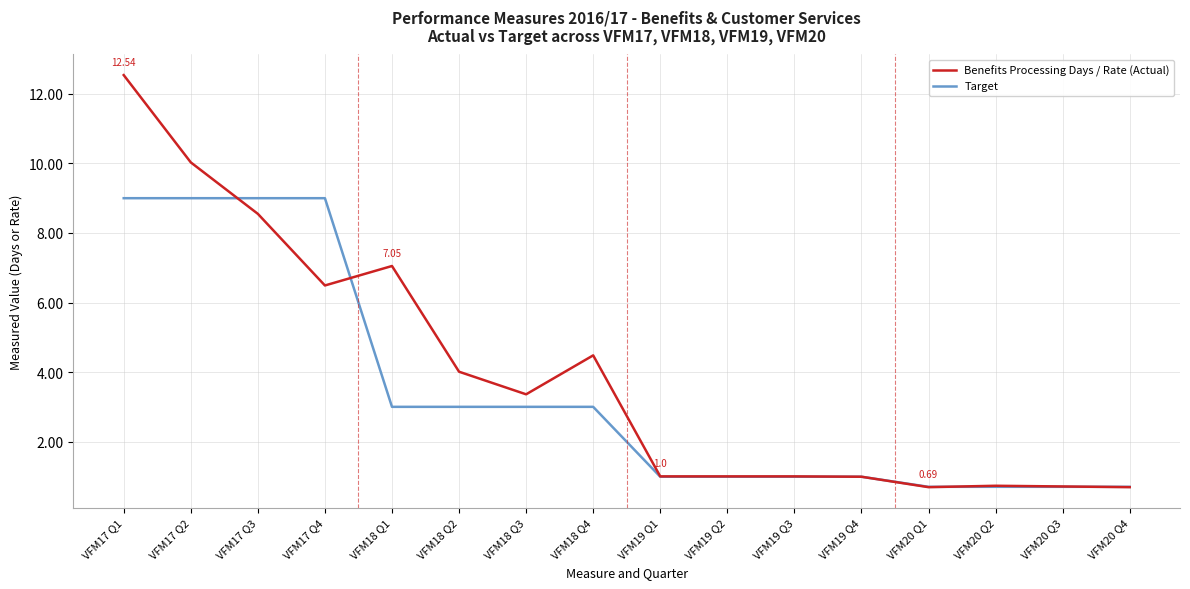

What is the total value across all series at VFM20 Q1?

1.4